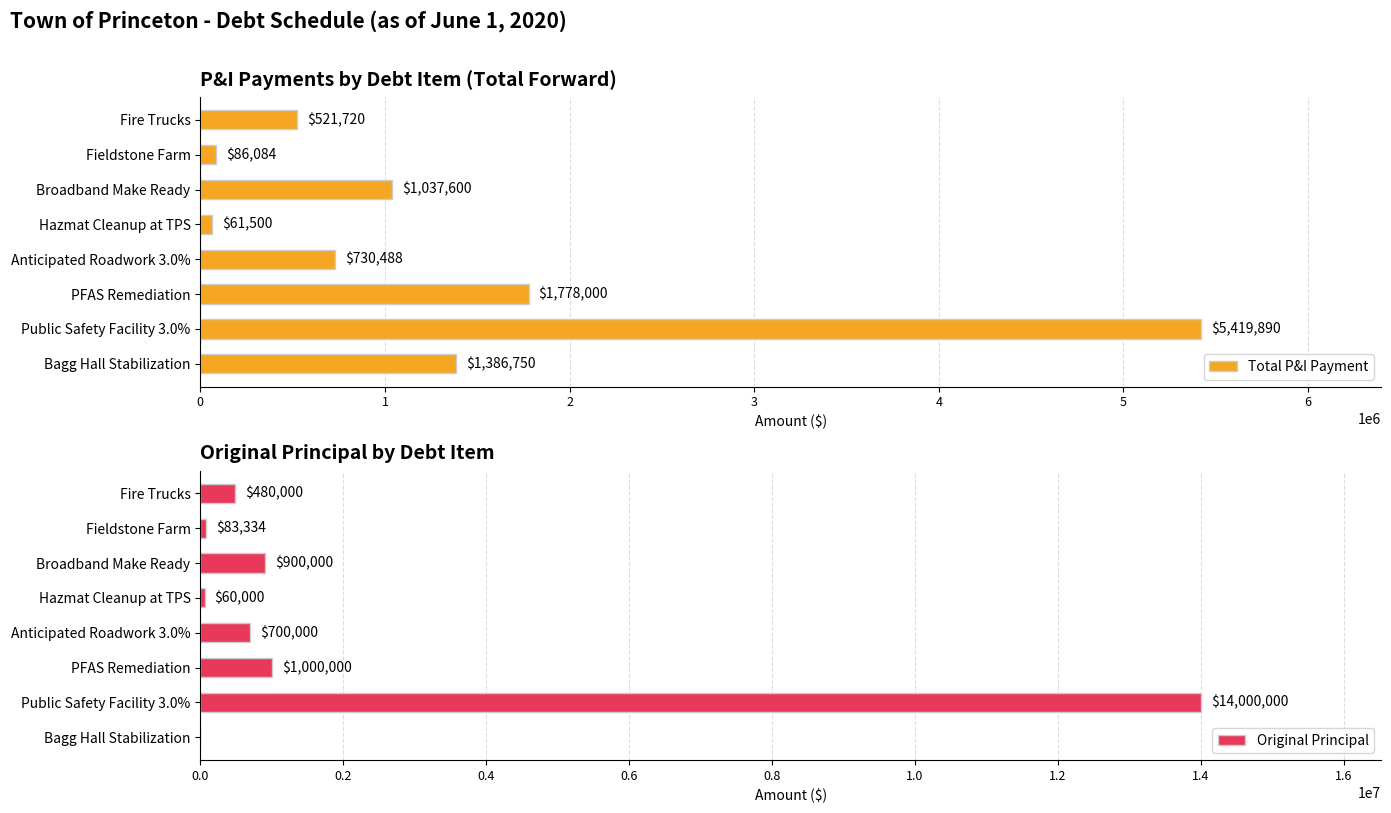

At how many categories does at least one series exceed 5041228?

1